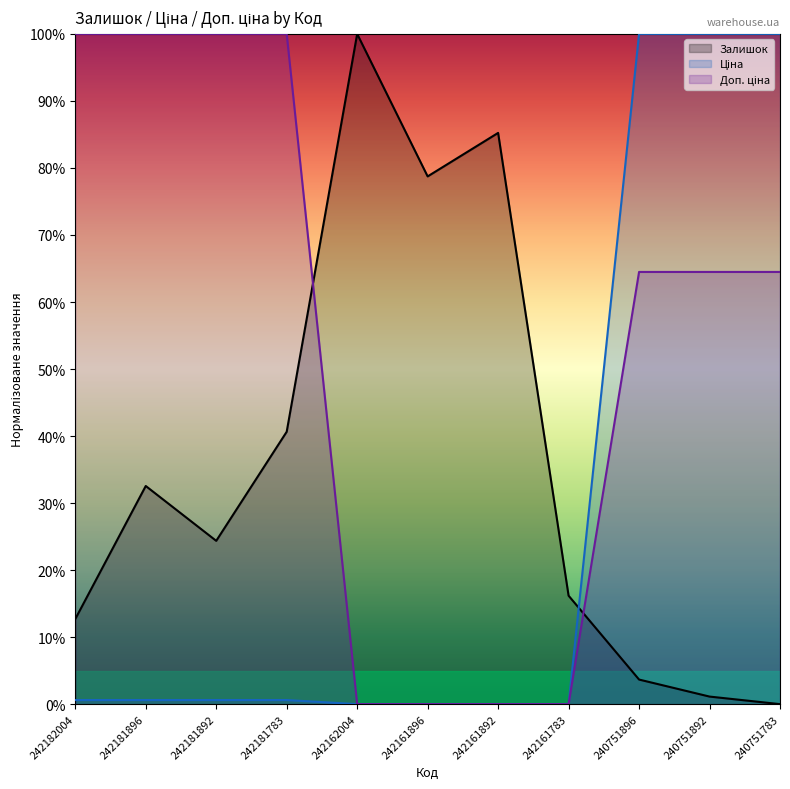

Between which two adjacent categories do Залишок and Доп. ціна first intersect?

242181783 and 242162004